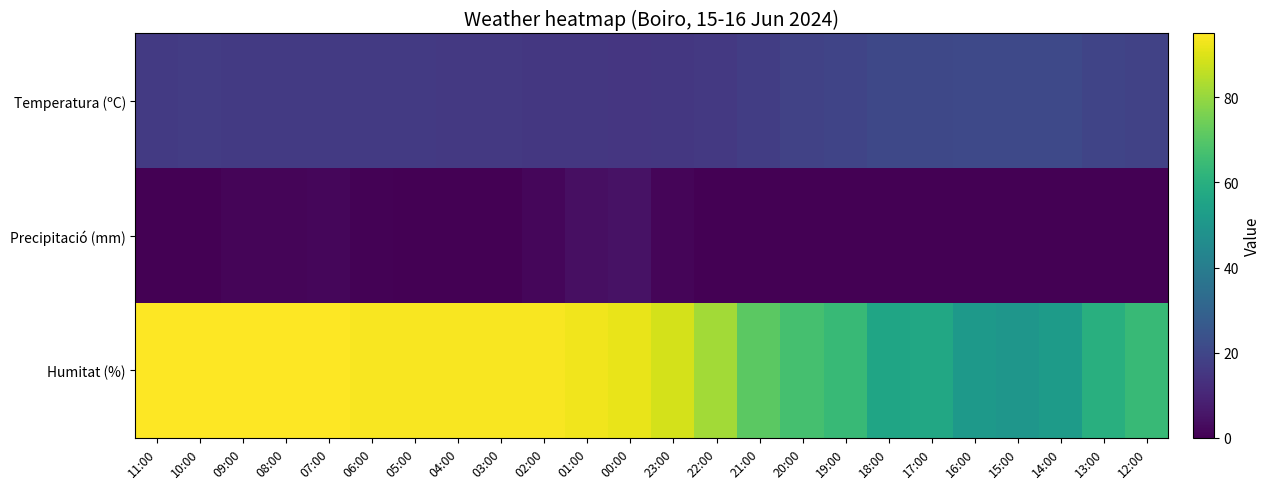

At 05:00, list the series in order from smallest to largest.

Precipitació (mm), Temperatura (ºC), Humitat (%)